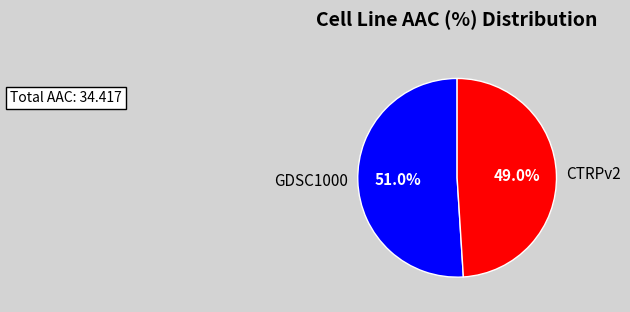

True or false: GDSC1000 accounts for 58% of the total.

False